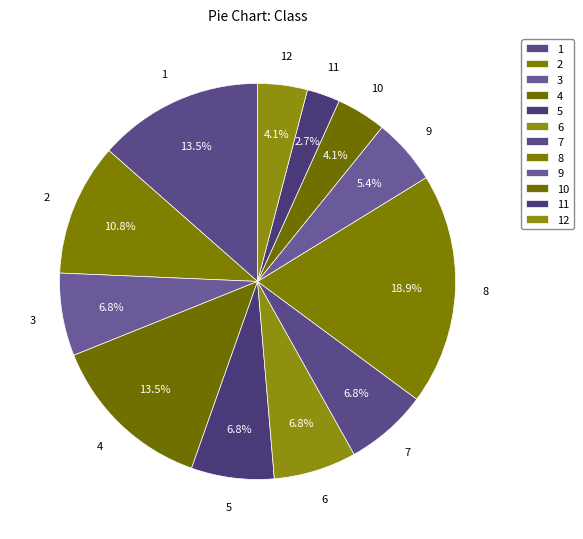

To the nearest percent, what is the difference between the largest and smallest slice percentages?

16%